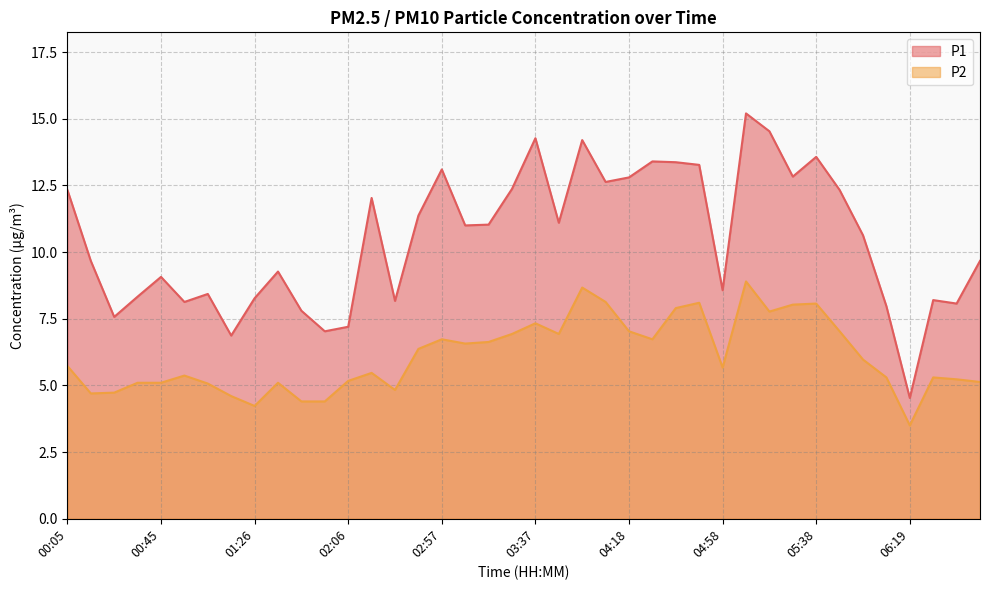

What is the smallest value displayed?

3.5